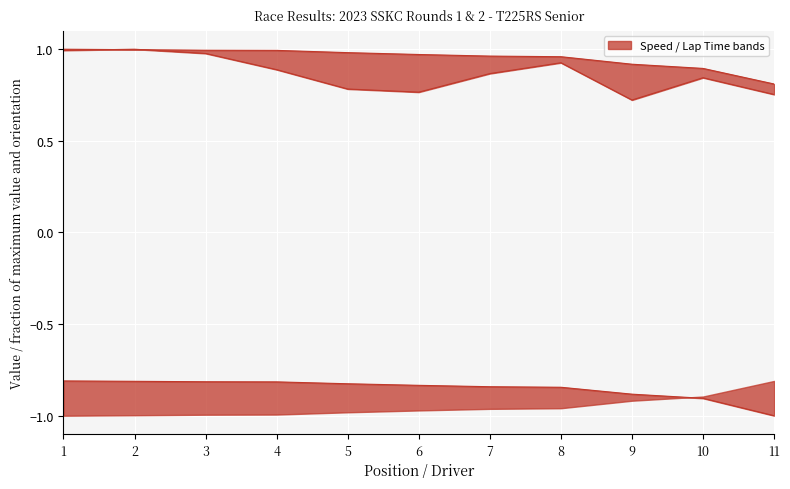

Reading right to left, list all the values displayed in this chart.

Best Speed (norm): 0.8	0.9	0.9	1.0	1.0	1.0	1.0	1.0	1.0	1.0	1.0
Avg Speed (norm): 0.8	0.8	0.7	0.9	0.9	0.8	0.8	0.9	1.0	1.0	1.0
Best Lap Time (inv, norm): -1.0	-0.9	-0.9	-0.8	-0.8	-0.8	-0.8	-0.8	-0.8	-0.8	-0.8